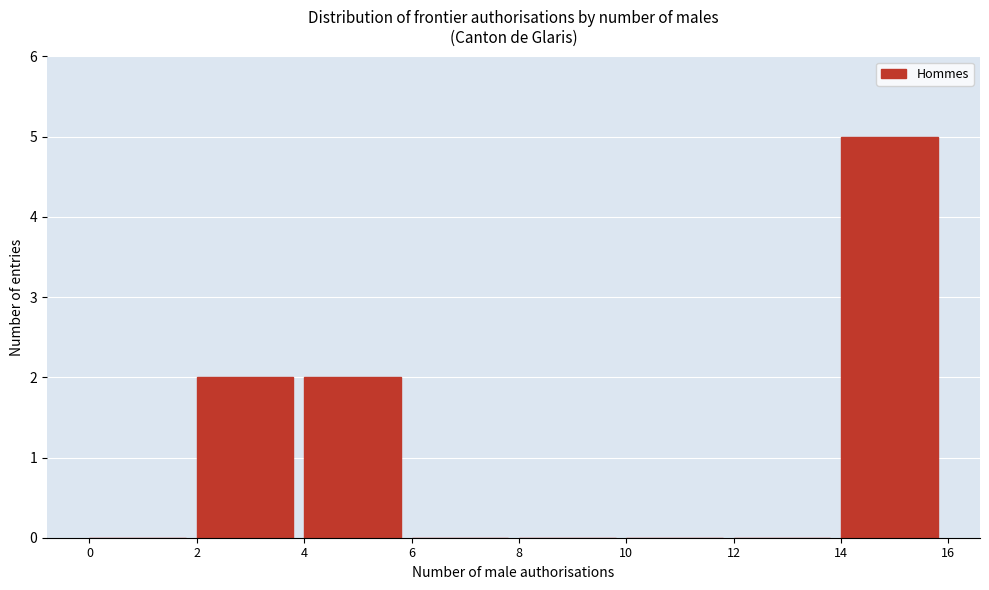

Reading left to right, list every bar in this chart as the range it spans on the x-axis followed by its height. The values are not printed on the chart, so give them approximately, as read against the axis.

0 to 2: 0
2 to 4: 2
4 to 6: 2
6 to 8: 0
8 to 10: 0
10 to 12: 0
12 to 14: 0
14 to 16: 5